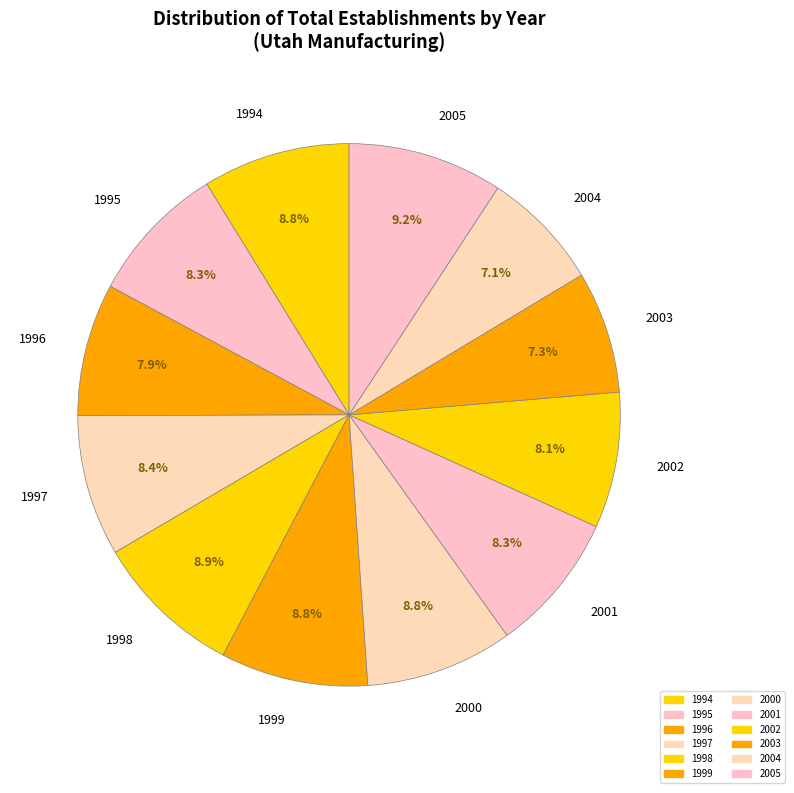

The 1999 slice represents 21% of the pie. True or false?

False